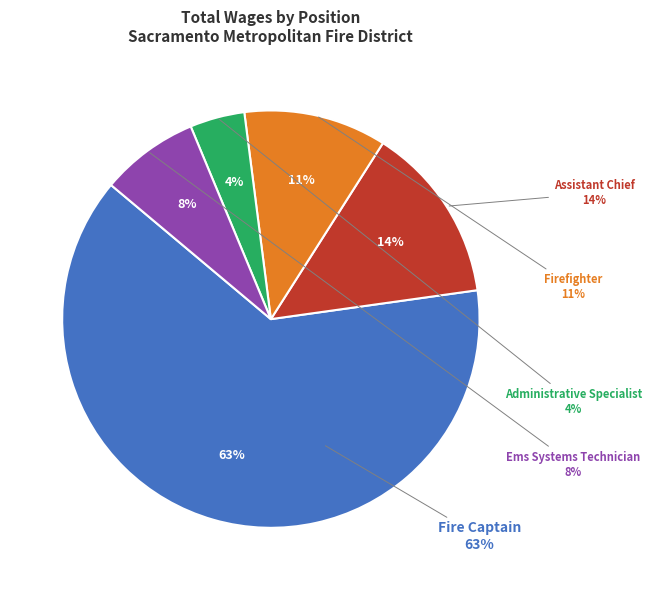

The Ems Systems Technician slice represents 8% of the pie. True or false?

True